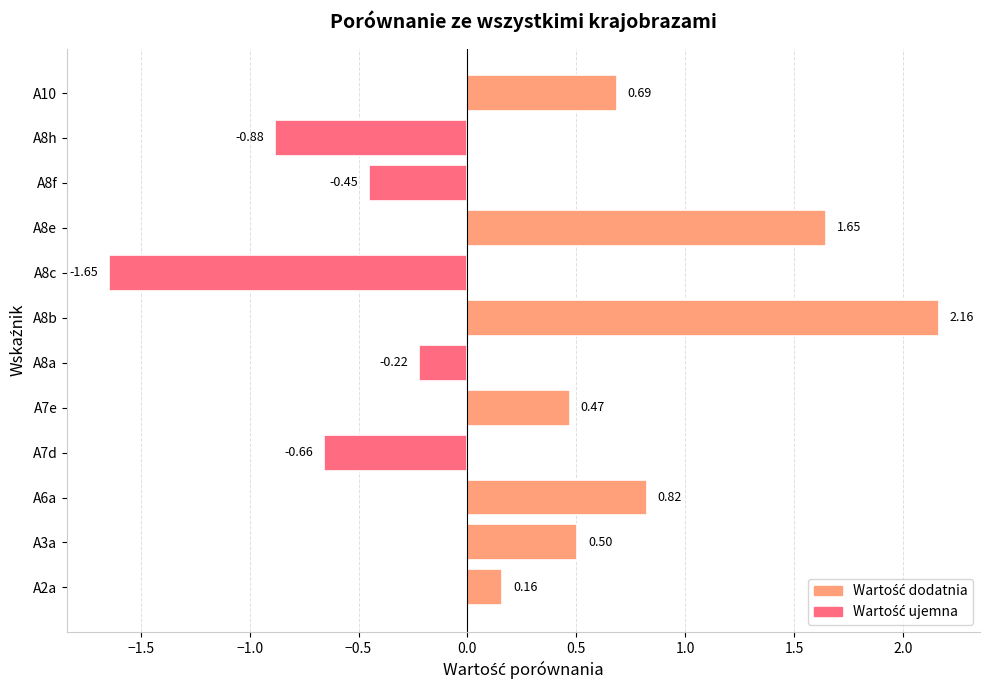

Which label corresponds to the largest value in the chart?

A8b